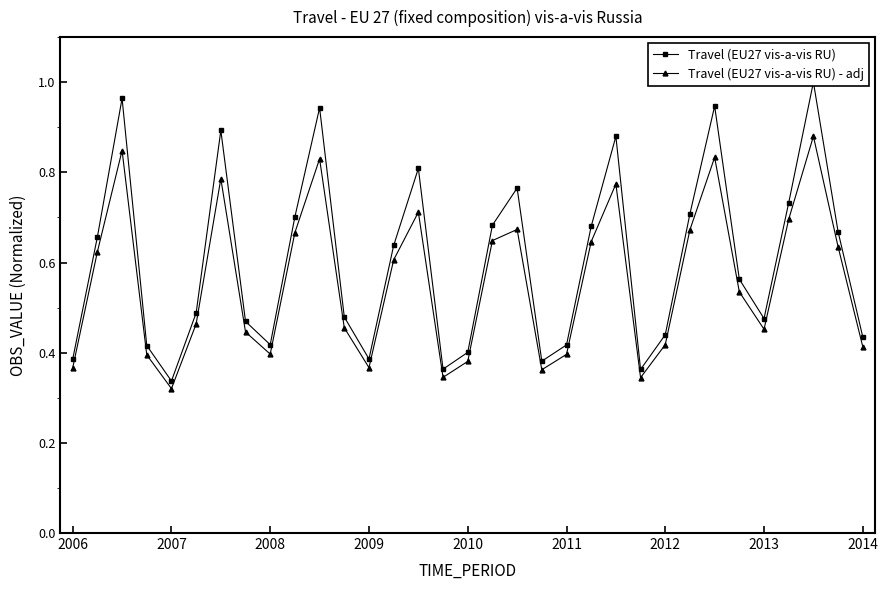

The Travel (EU27 vis-a-vis RU) series shows 0.4 at 23. True or false?

True